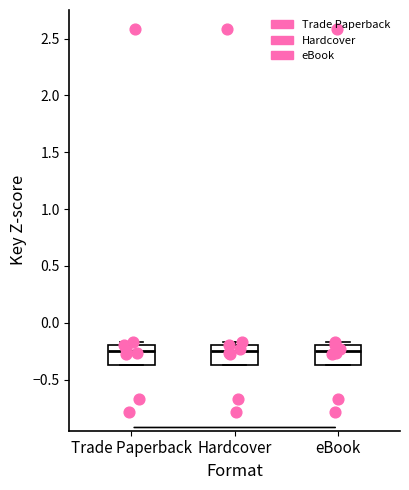

Where does the median line of the box for eBook sit on the y-axis? The values are not printed on the chart, so give them approximately, as read against the axis.

-0.25